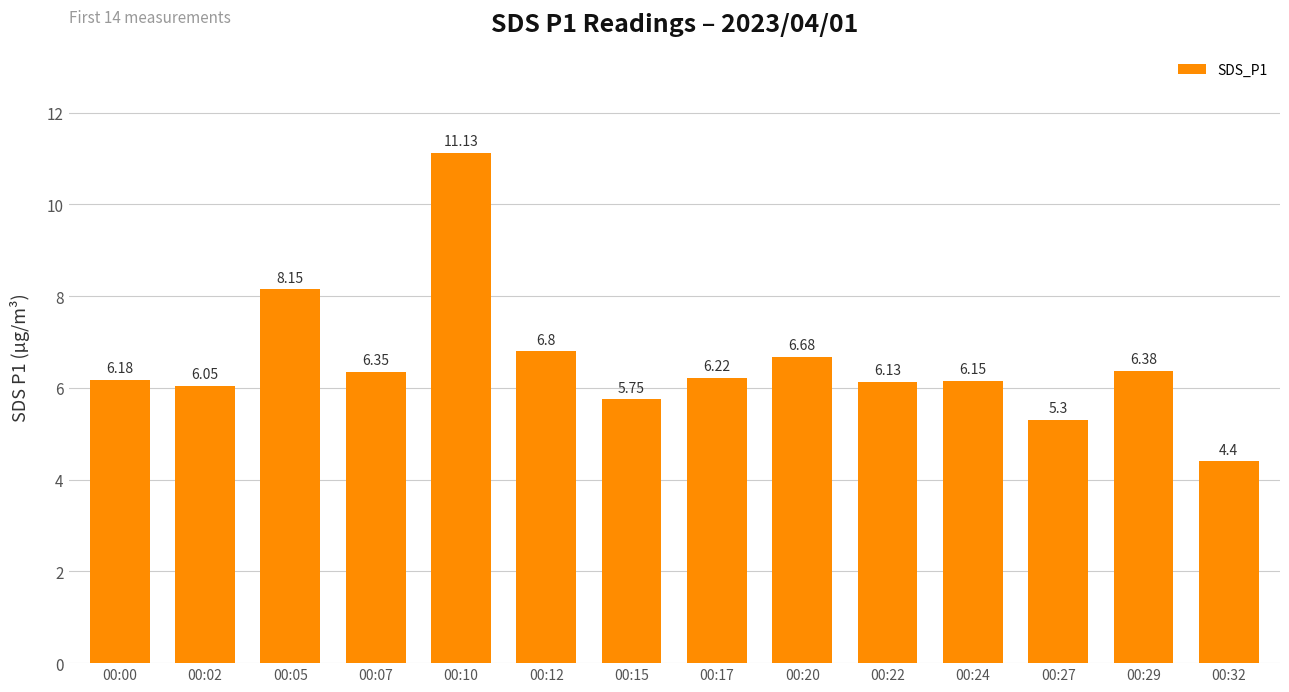

Does the chart contain stacked bars?

No